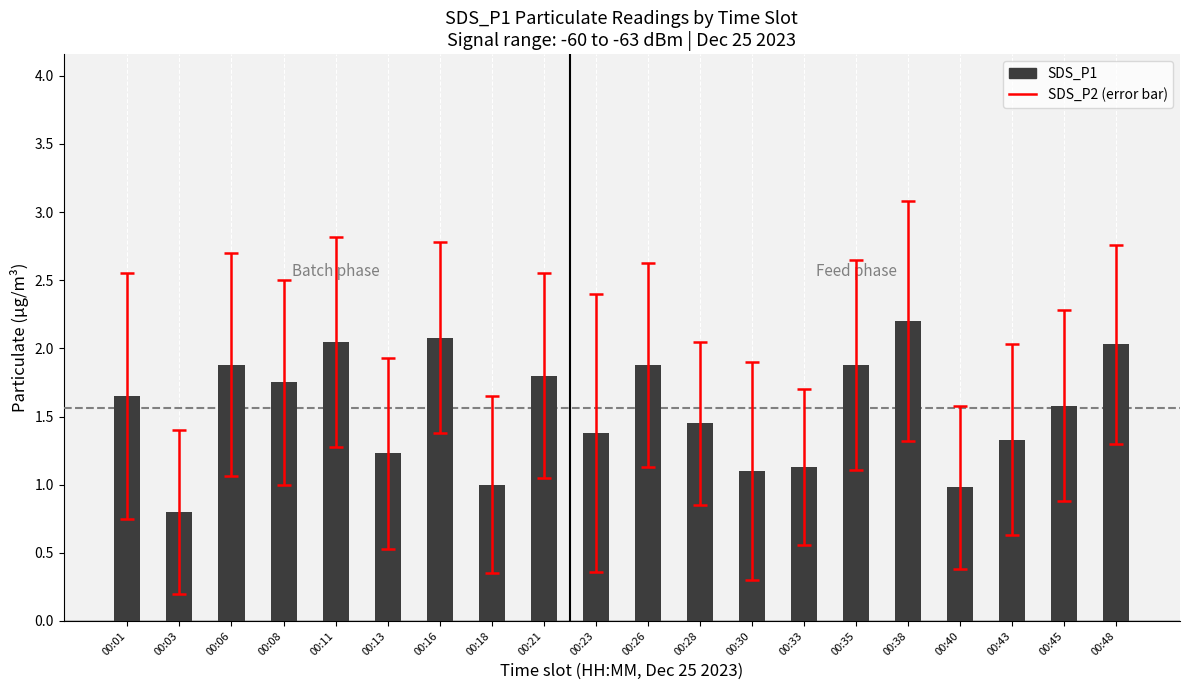

What is the greatest value displayed?

2.2